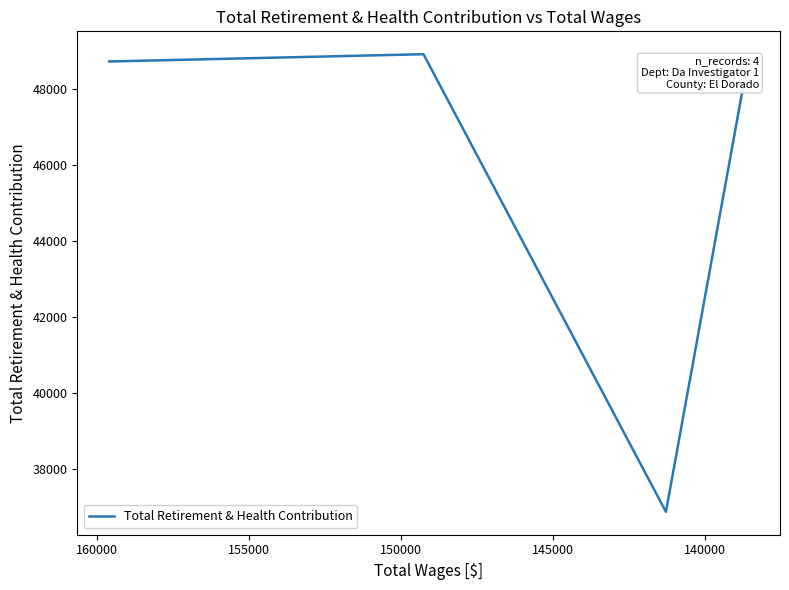

Is this an area chart (filled region under the line)?

No